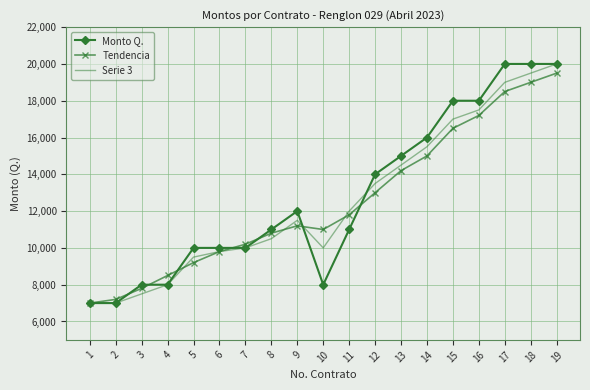

What is the sum of all Tendencia values?

237400